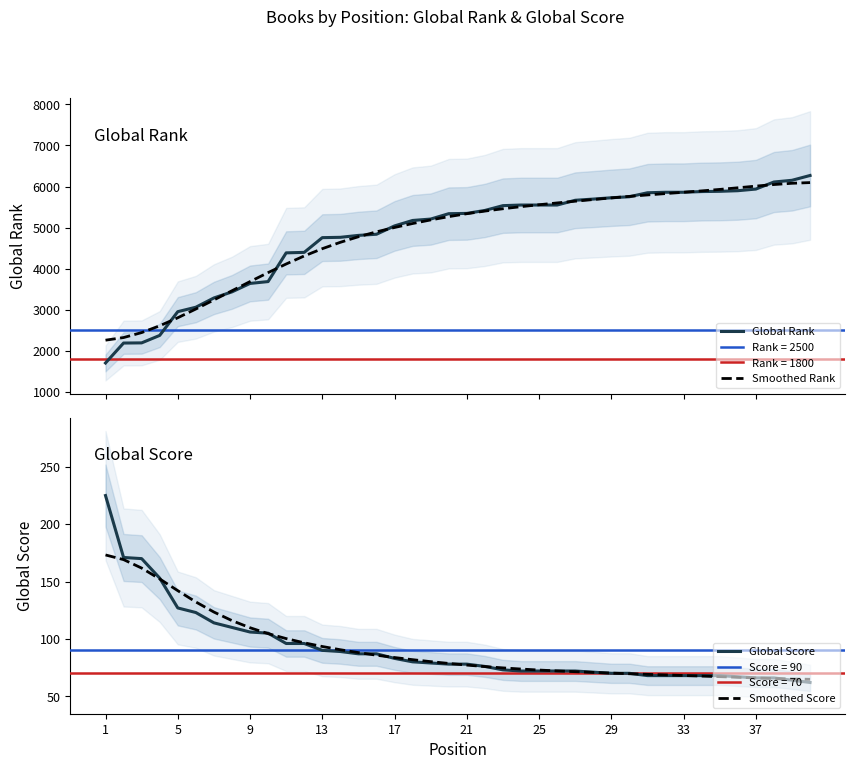

What is the greatest value displayed?

6269.0